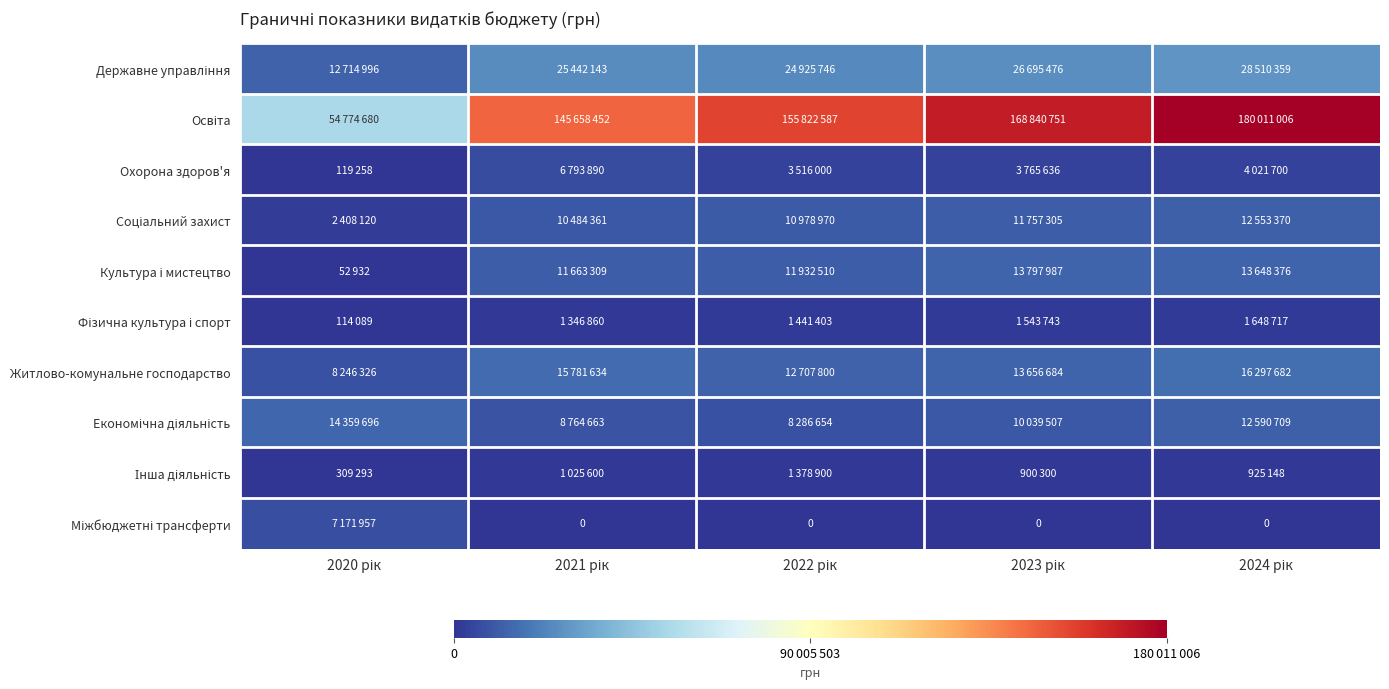

At which category does the chart reach its minimum across all series?

2021 рік